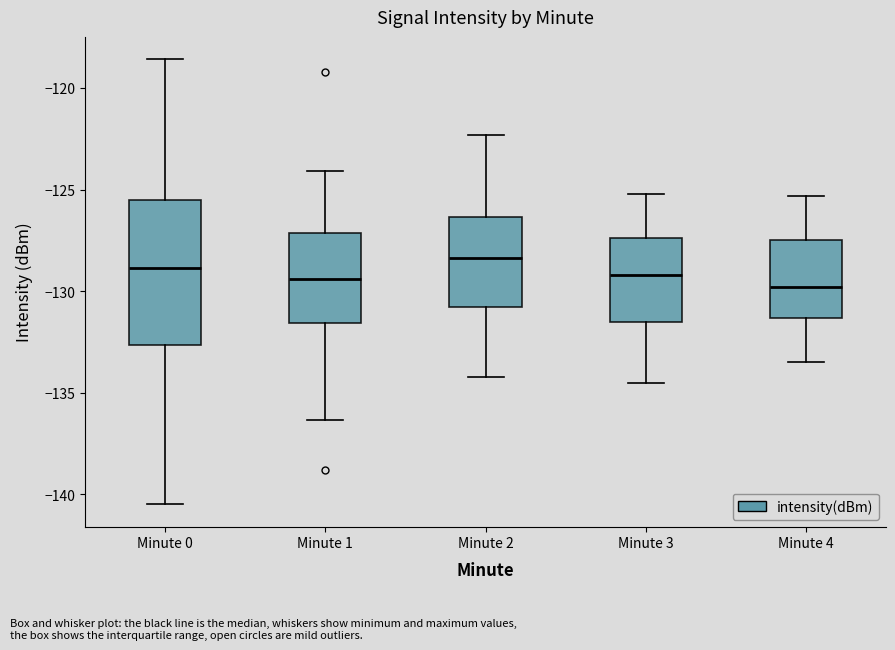

Which box is the tallest, from its lower edge to its upper edge?

Minute 0